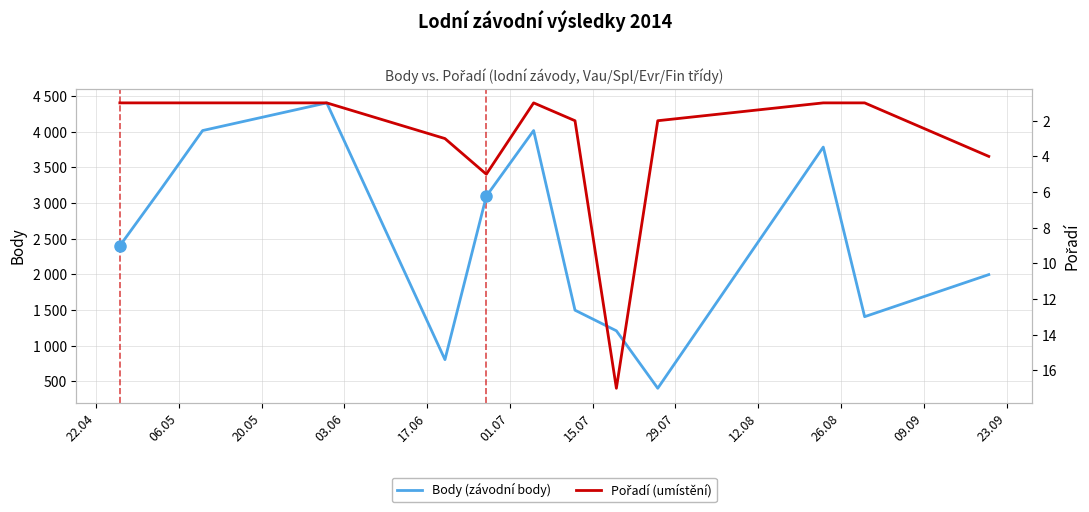

True or false: Pořadí (umístění) and Body (závodní body) cross at least once.

False